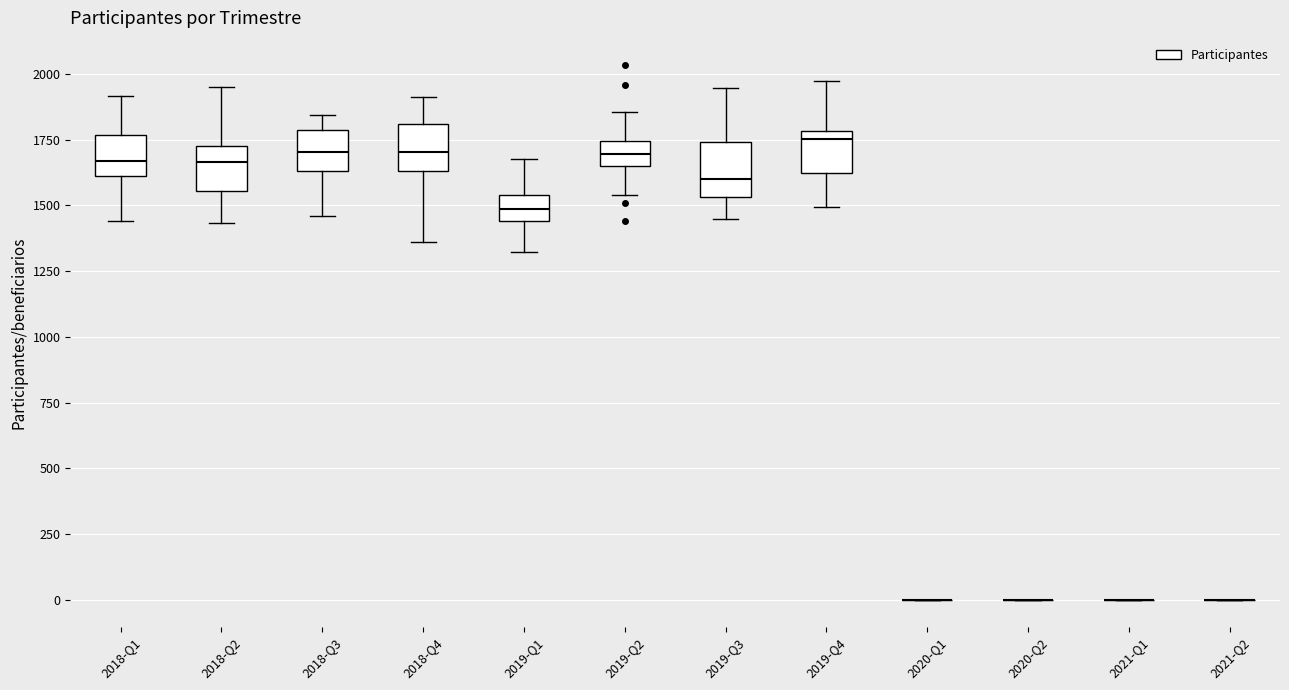

Reading left to right, transcribe this box plot: for each box, give where its median line is, the range the box spans, and where its two whiskers end, as read against the y-axis. The values are not printed on the chart, so give them approximately, as read against the axis.

2018-Q1: median 1650, box 1600 to 1750, whiskers 1450 to 1900
2018-Q2: median 1650, box 1550 to 1750, whiskers 1450 to 1950
2018-Q3: median 1700, box 1650 to 1800, whiskers 1450 to 1850
2018-Q4: median 1700, box 1650 to 1800, whiskers 1350 to 1900
2019-Q1: median 1500, box 1450 to 1550, whiskers 1300 to 1700
2019-Q2: median 1700, box 1650 to 1750, whiskers 1550 to 1850
2019-Q3: median 1600, box 1550 to 1750, whiskers 1450 to 1950
2019-Q4: median 1750, box 1600 to 1800, whiskers 1500 to 1950
2020-Q1: box collapsed to a line at 0, whiskers 0 to 0
2020-Q2: box collapsed to a line at 0, whiskers 0 to 0
2021-Q1: box collapsed to a line at 0, whiskers 0 to 0
2021-Q2: box collapsed to a line at 0, whiskers 0 to 0